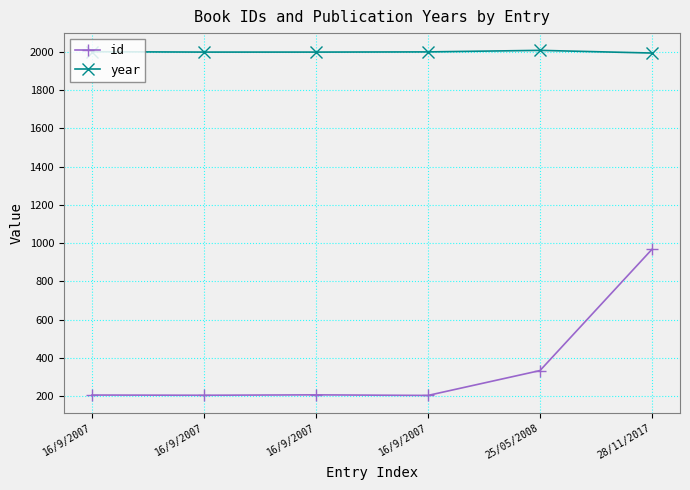

How many lines are shown in the chart?

2